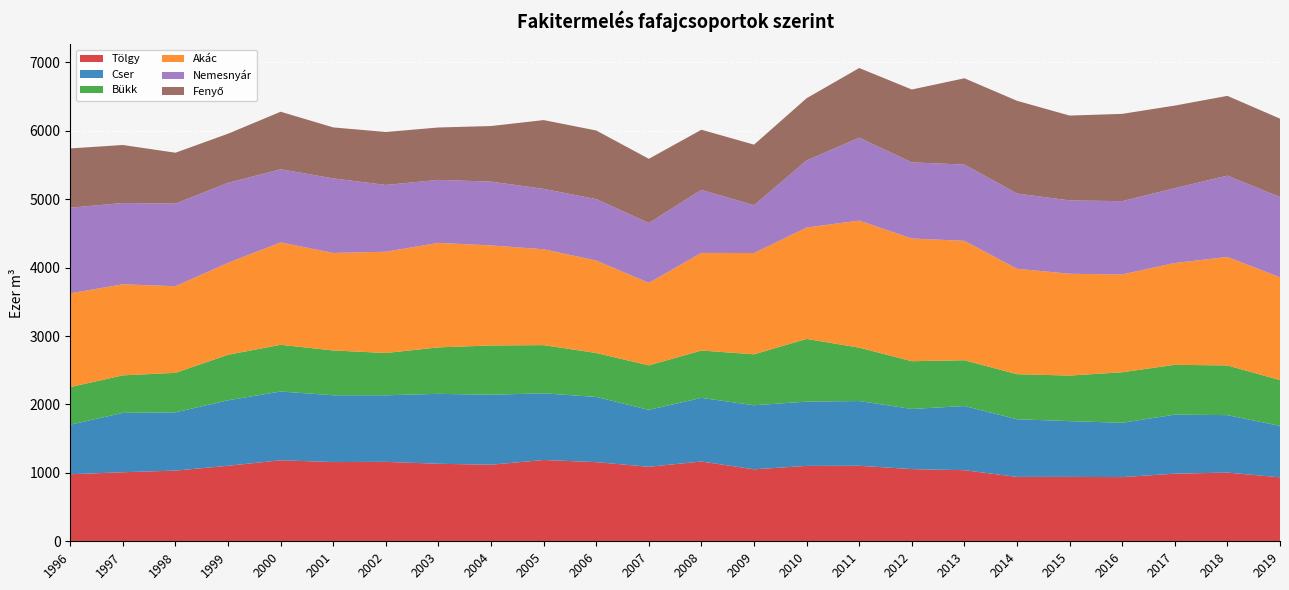

Reading left to right, list all the values displayed in this chart.

Tölgy: 1996=980.0	1997=1009.0	1998=1033.0	1999=1104.0	2000=1184.0	2001=1158.0	2002=1161.0	2003=1133.0	2004=1119.0	2005=1188.0	2006=1157.0	2007=1089.0	2008=1166.0	2009=1052.0	2010=1101.7	2011=1104.0	2012=1055.0	2013=1039.0	2014=941.0	2015=941.0	2016=938.0	2017=988.0	2018=1004.0	2019=935.0
Cser: 1996=724.0	1997=868.0	1998=852.0	1999=957.0	2000=1005.0	2001=976.0	2002=973.0	2003=1022.0	2004=1023.0	2005=975.0	2006=953.0	2007=832.0	2008=930.0	2009=936.0	2010=939.6	2011=946.0	2012=879.0	2013=938.0	2014=843.0	2015=815.0	2016=794.0	2017=863.0	2018=840.0	2019=751.0
Bükk: 1996=550.0	1997=548.0	1998=577.0	1999=665.0	2000=683.0	2001=655.0	2002=618.0	2003=679.0	2004=720.0	2005=704.0	2006=642.0	2007=650.0	2008=692.0	2009=745.0	2010=916.3	2011=780.0	2012=698.0	2013=669.0	2014=658.0	2015=666.0	2016=739.0	2017=728.0	2018=726.0	2019=670.0
Akác: 1996=1370.0	1997=1331.0	1998=1266.0	1999=1344.0	2000=1496.0	2001=1425.0	2002=1480.0	2003=1527.0	2004=1462.0	2005=1401.0	2006=1351.0	2007=1206.0	2008=1427.0	2009=1480.0	2010=1627.7	2011=1857.0	2012=1793.0	2013=1745.0	2014=1541.0	2015=1488.0	2016=1429.0	2017=1488.0	2018=1586.0	2019=1502.0
Nemesnyár: 1996=1252.0	1997=1188.0	1998=1207.0	1999=1170.0	2000=1069.0	2001=1090.0	2002=976.0	2003=921.0	2004=933.0	2005=883.0	2006=898.0	2007=875.0	2008=921.0	2009=699.0	2010=980.5	2011=1212.0	2012=1113.0	2013=1115.0	2014=1100.0	2015=1072.0	2016=1071.0	2017=1094.0	2018=1188.0	2019=1174.0
Fenyő: 1996=866.0	1997=848.0	1998=744.0	1999=717.0	2000=841.0	2001=745.0	2002=774.0	2003=766.0	2004=812.0	2005=1005.0	2006=1003.0	2007=938.0	2008=879.0	2009=885.0	2010=909.9	2011=1018.0	2012=1065.0	2013=1261.0	2014=1355.0	2015=1240.0	2016=1276.0	2017=1207.0	2018=1166.0	2019=1145.0